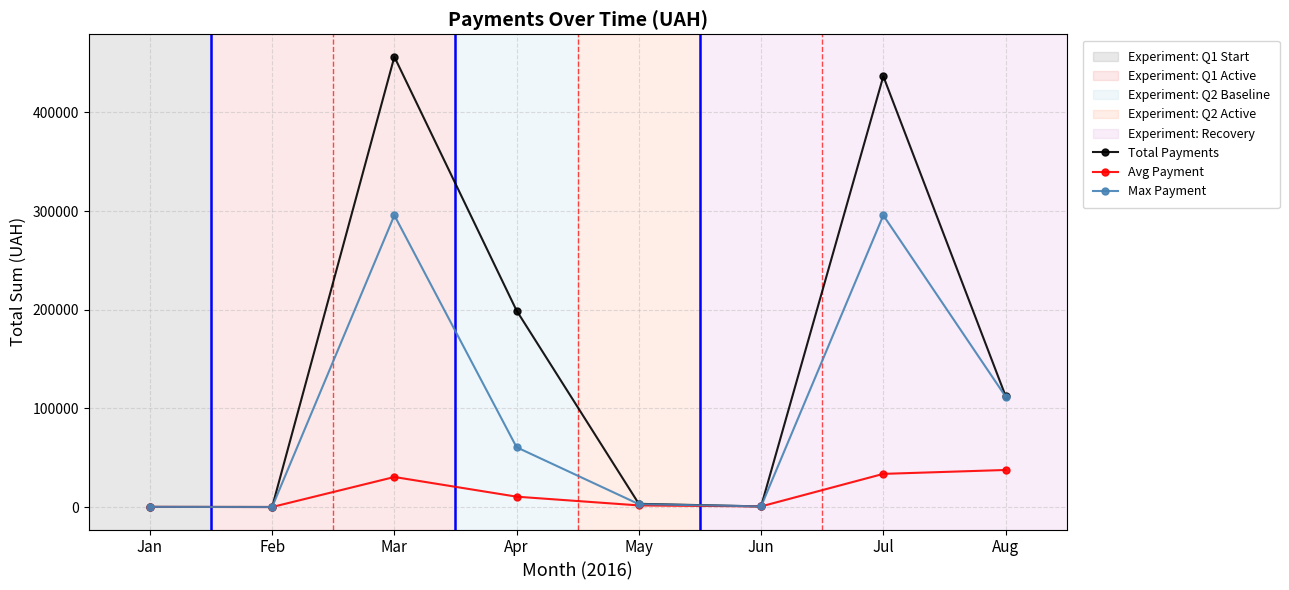

Rank the series at Apr from lowest to highest value.

Avg Payment, Max Payment, Total Payments